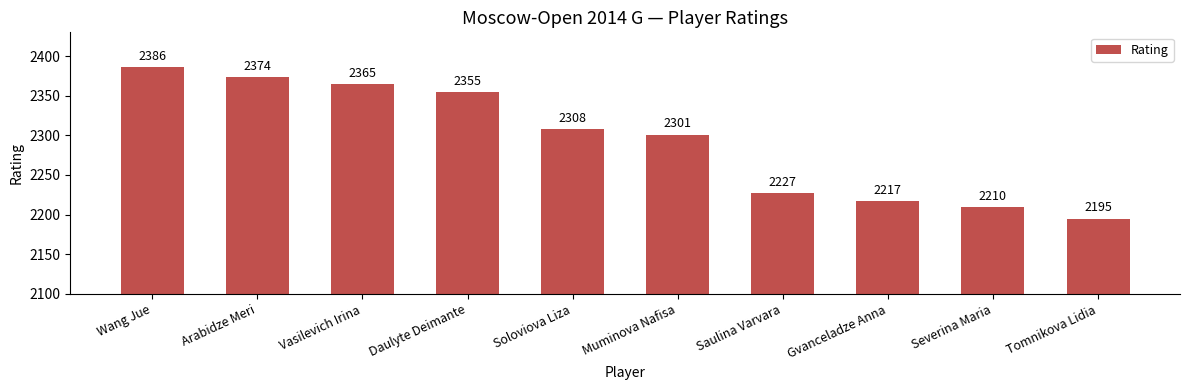

What is the smallest value displayed?

2195